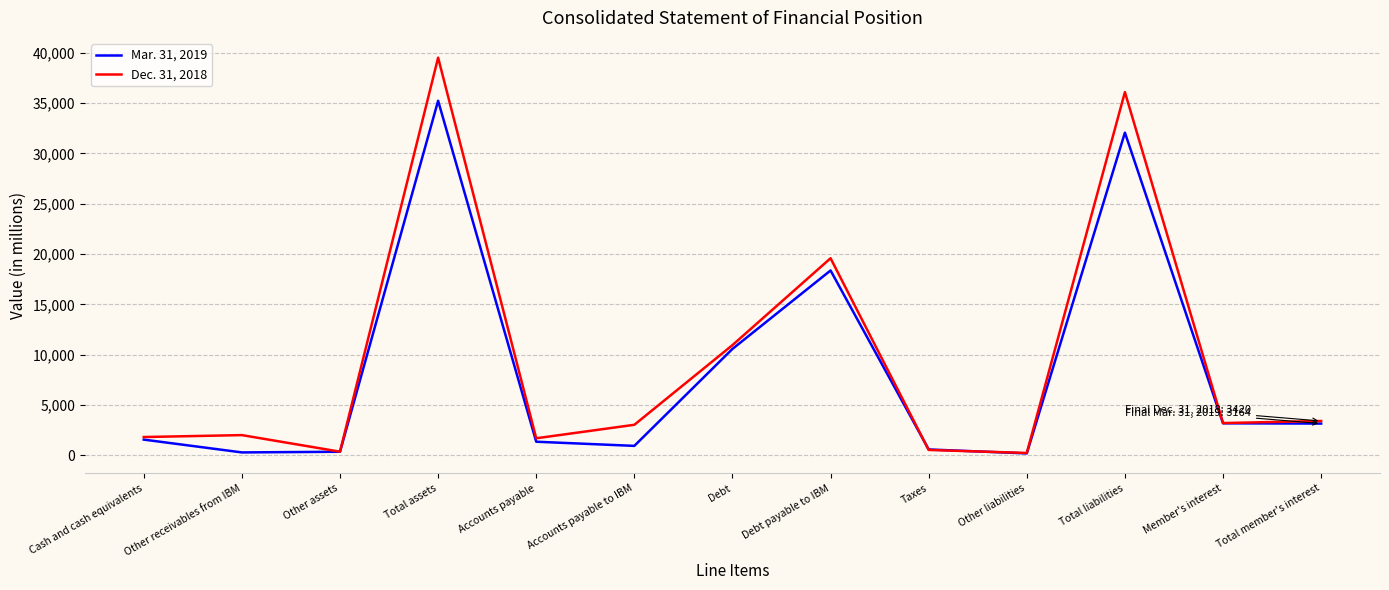

The value of Mar. 31, 2019 at Debt payable to IBM is 18367. True or false?

True